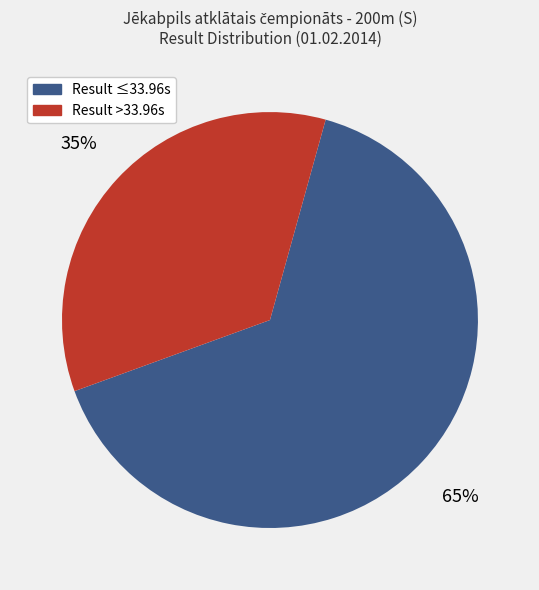

The Result ≤33.96s slice represents 65% of the pie. True or false?

True